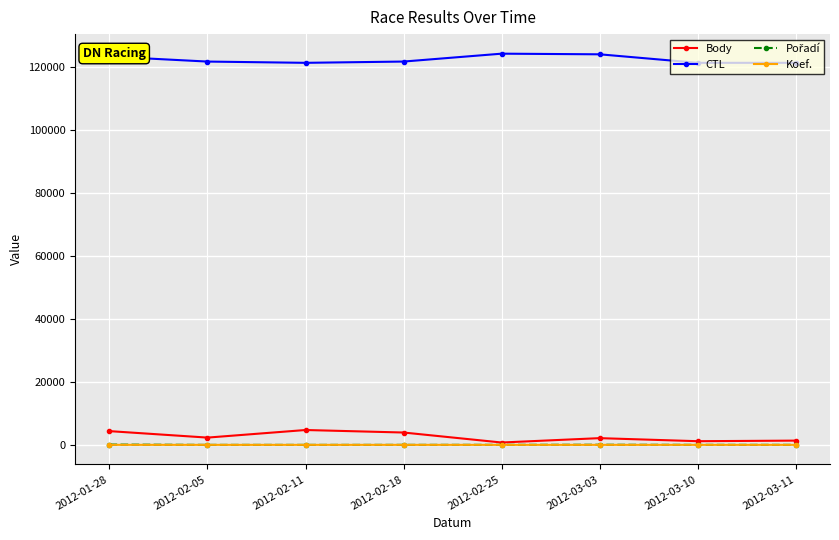

Is this an area chart (filled region under the line)?

No